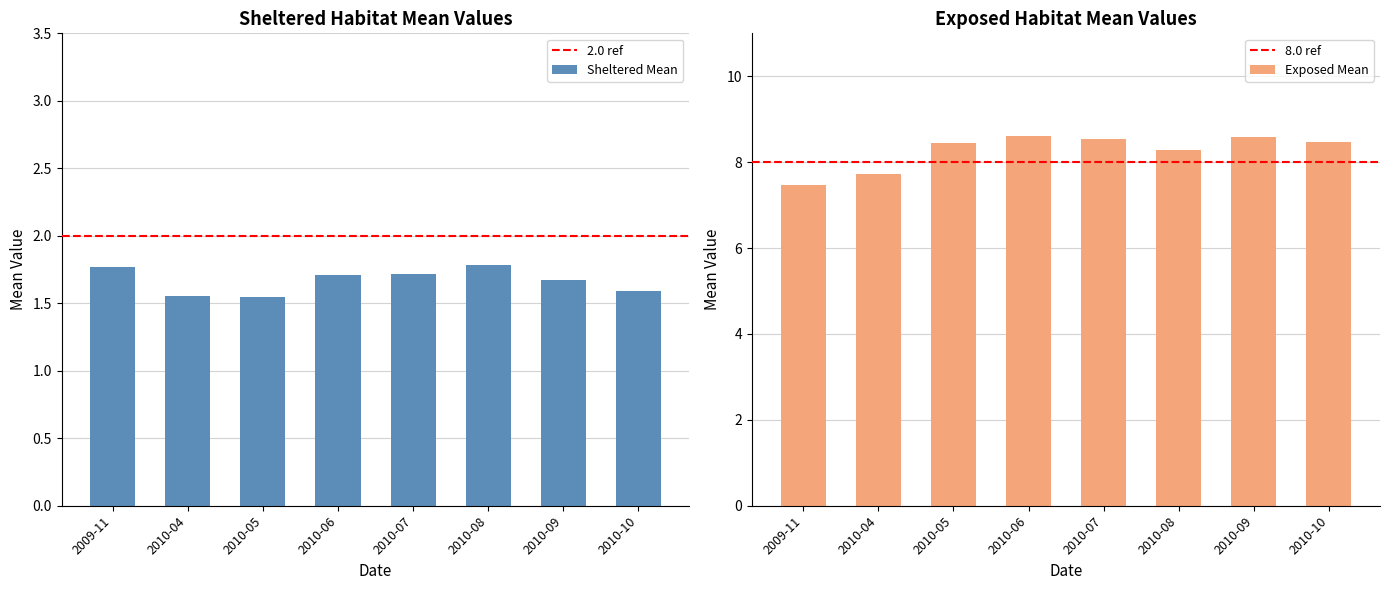

The value of Exposed at 2009-11 is 3.1. True or false?

False